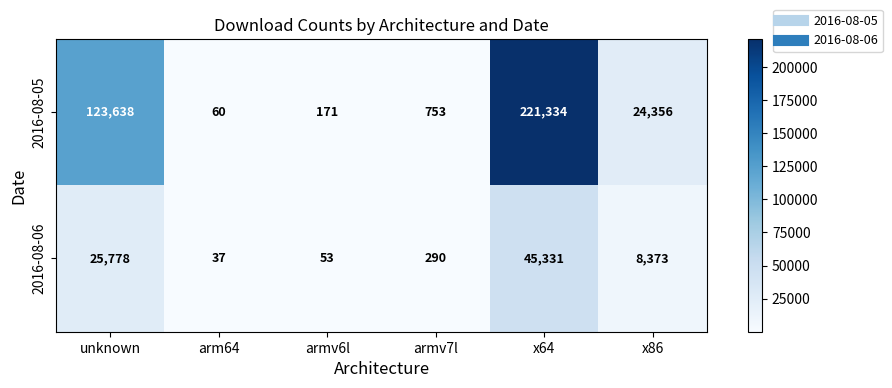

List the series in order of their peak value, lowest first.

2016-08-06, 2016-08-05